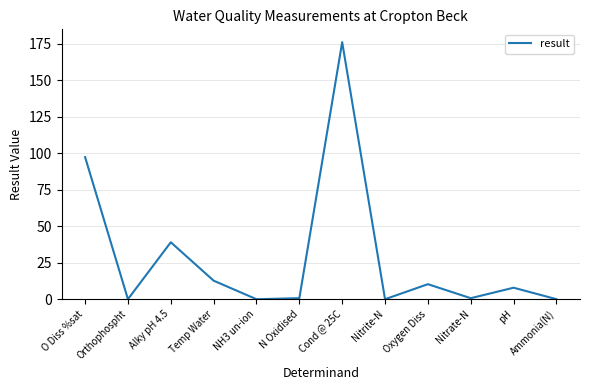

Where is the data nearest to the value 88?

O Diss %sat